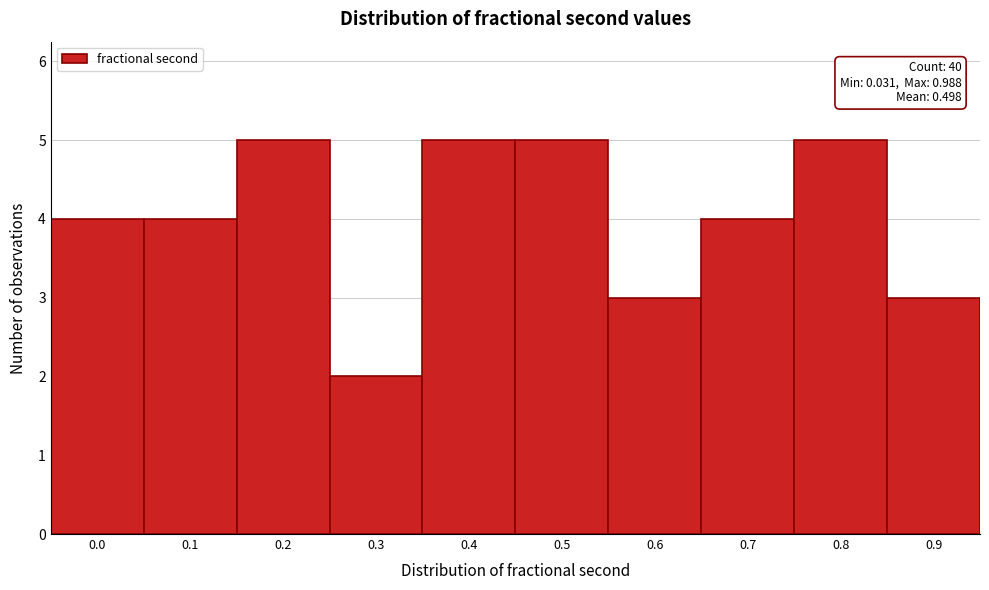

Reading right to left, extract all data points from this chart.

3	5	4	3	5	5	2	5	4	4